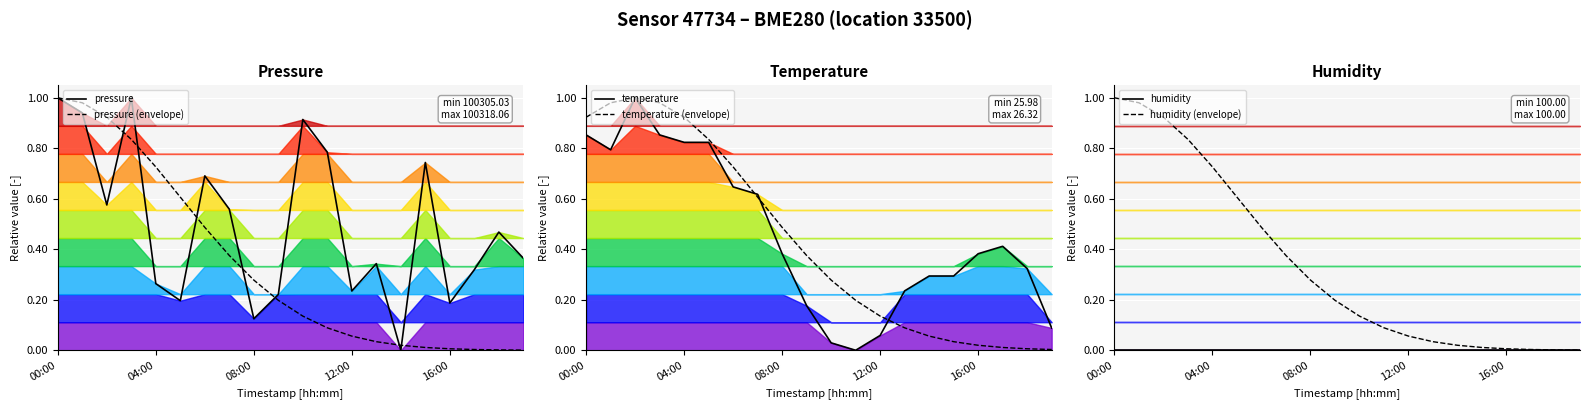

What is the total value across all series at 15?

1.1